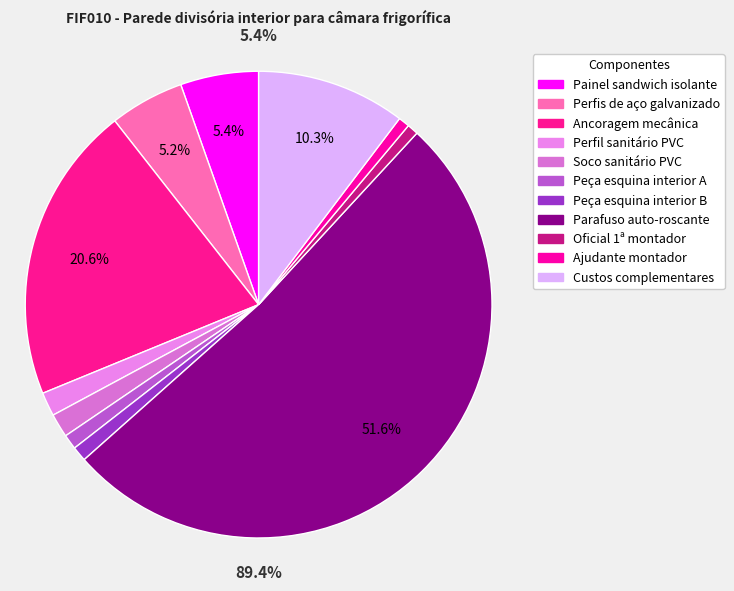

Which slice is the largest?

Parafuso auto-roscante